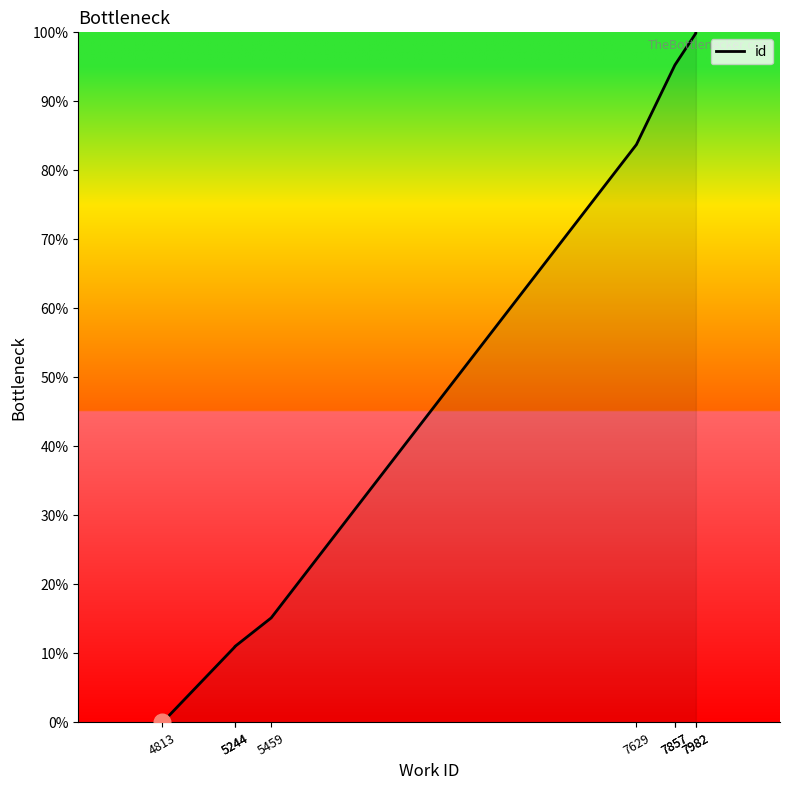

How many lines are shown in the chart?

1